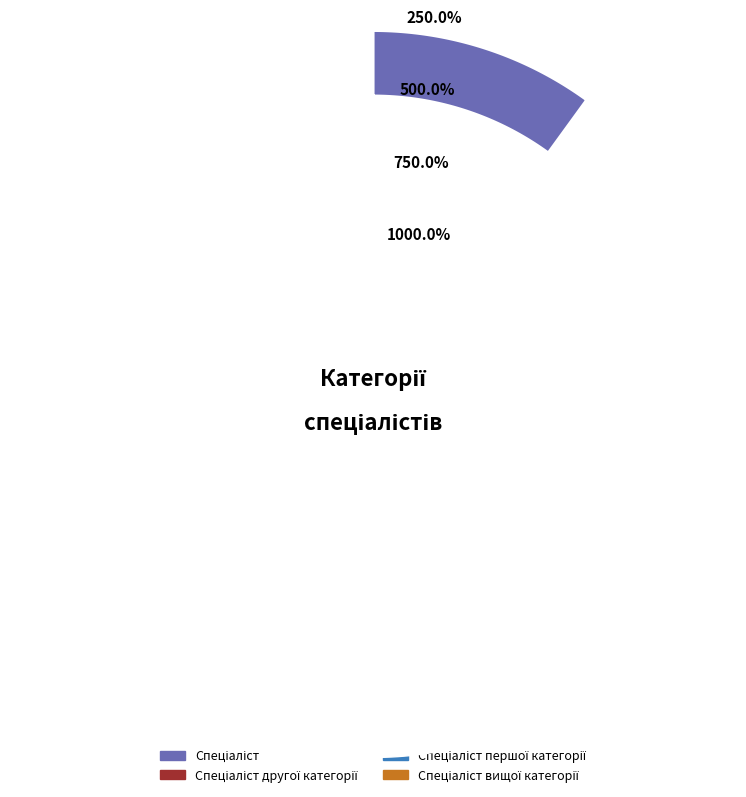

How many slices are in this pie chart?

4